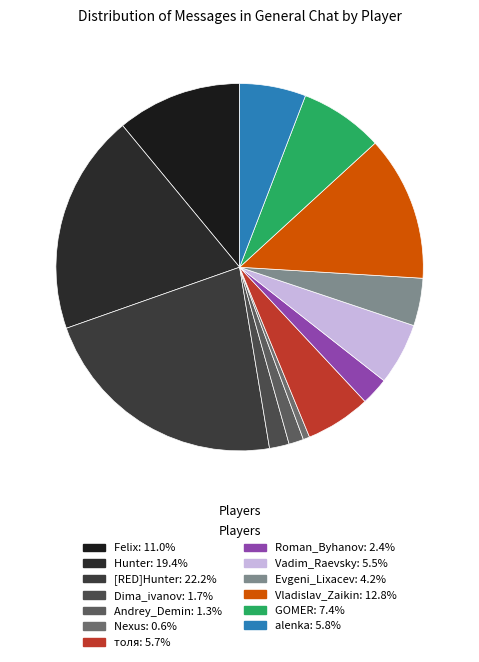

Does any single category account for the majority?

No